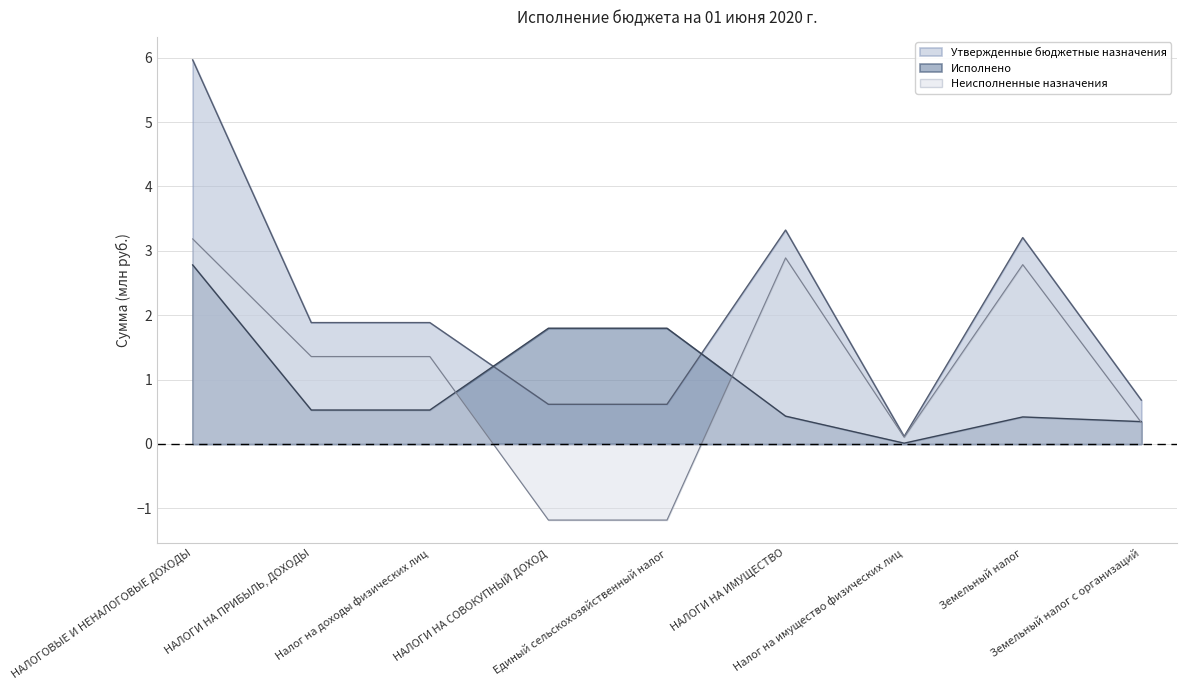

What is the difference between the Исполнено values at НАЛОГИ НА СОВОКУПНЫЙ ДОХОД and НАЛОГИ НА ПРИБЫЛЬ, ДОХОДЫ?

1.3